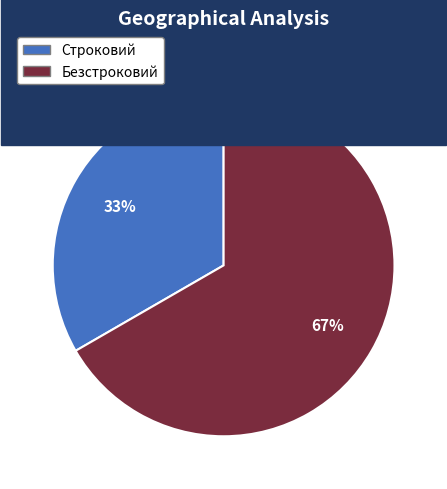

Do Безстроковий and Строковий together represent more than half of the pie?

Yes